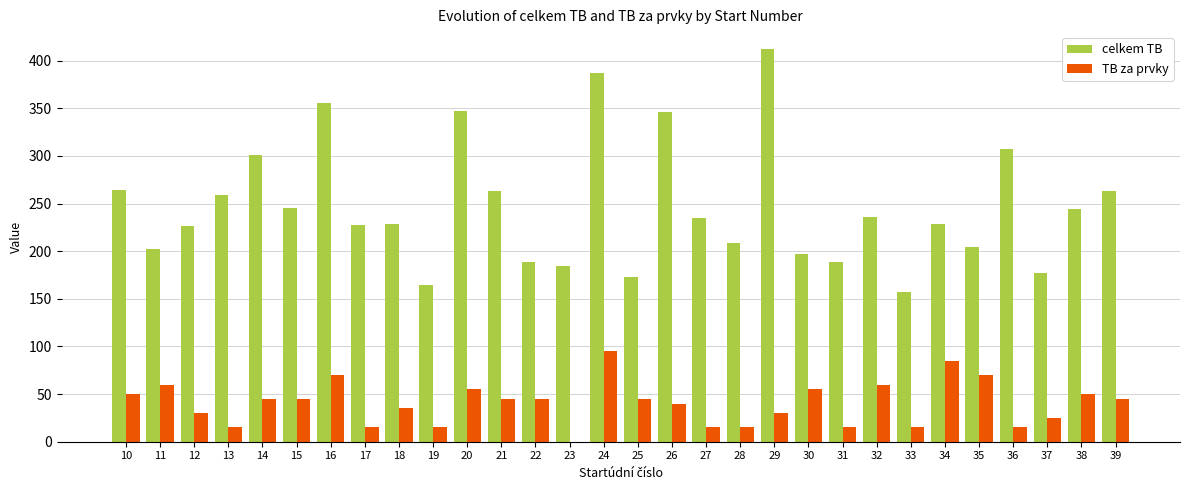

Between 32 and 37, which series saw the biggest shift?

celkem TB